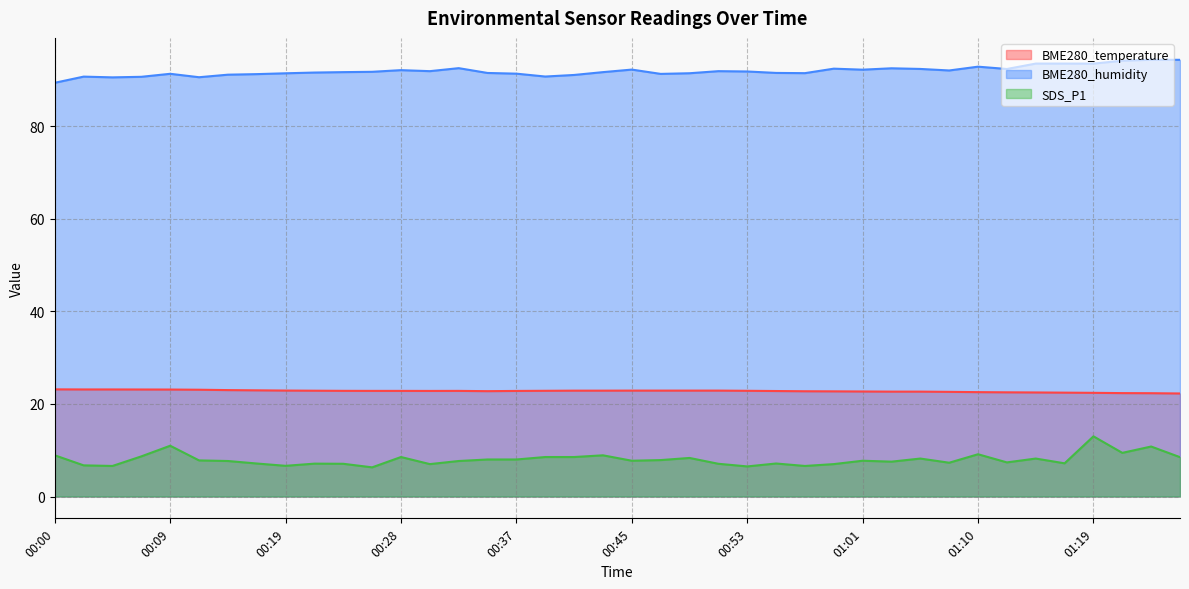

The value of BME280_temperature at 00:23 is 22.8. True or false?

True